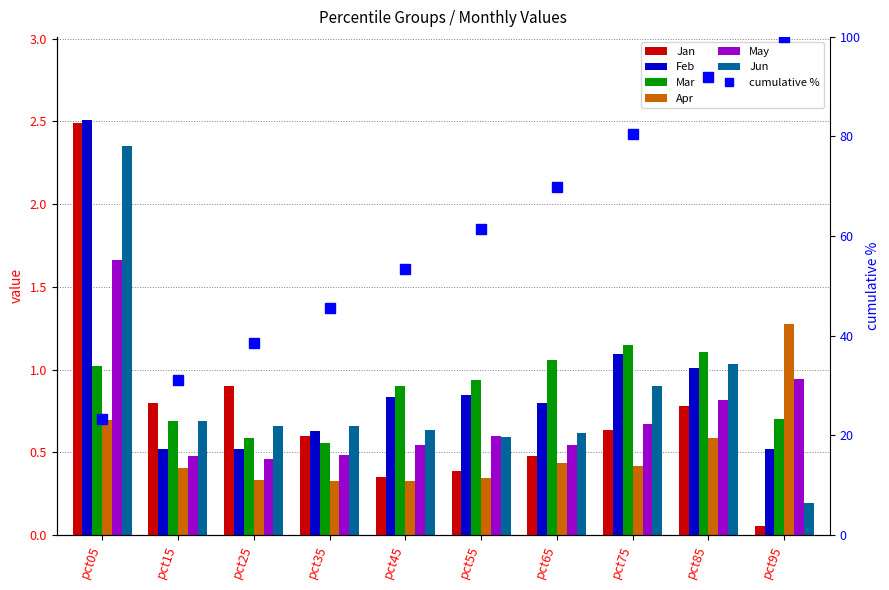

Rank the series by their maximum value, from lowest to highest.

Mar, Apr, May, Jun, Jan, Feb